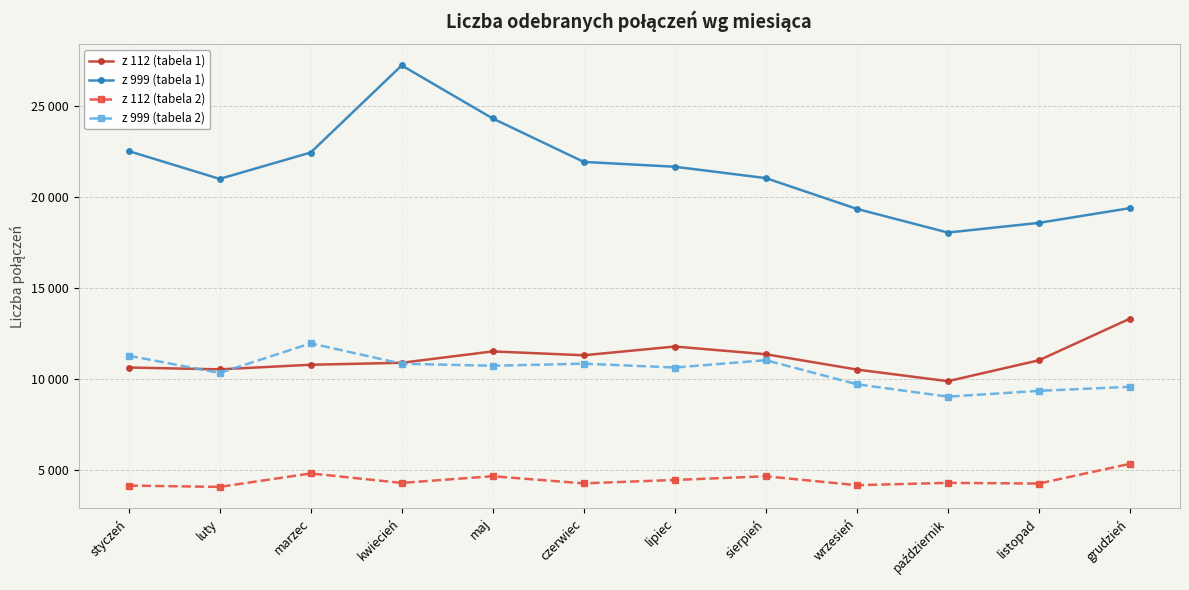

Which series has the largest total across all categories?

z 999 (tabela 1)